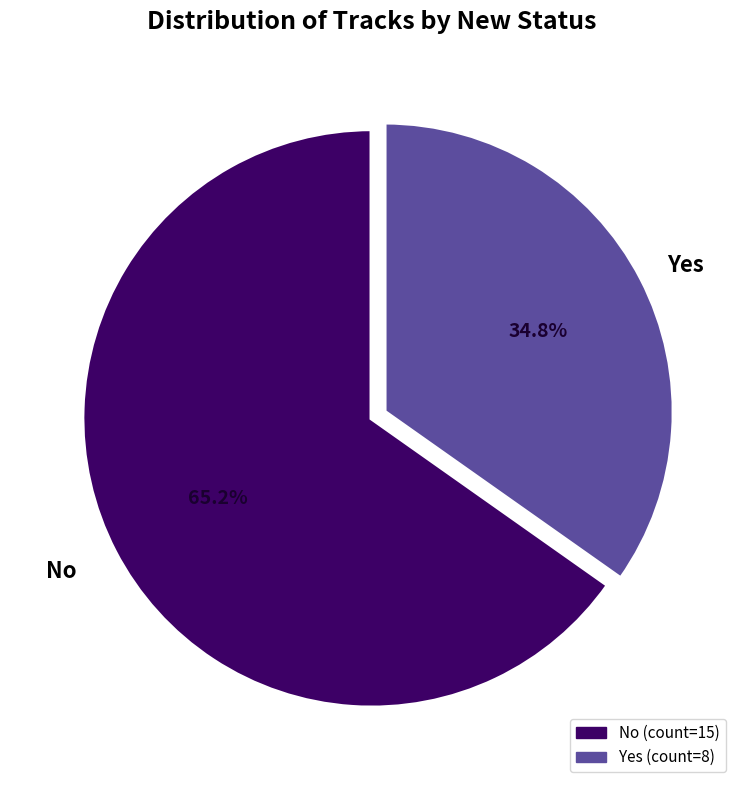

Is there any slice that represents more than half of the pie?

Yes